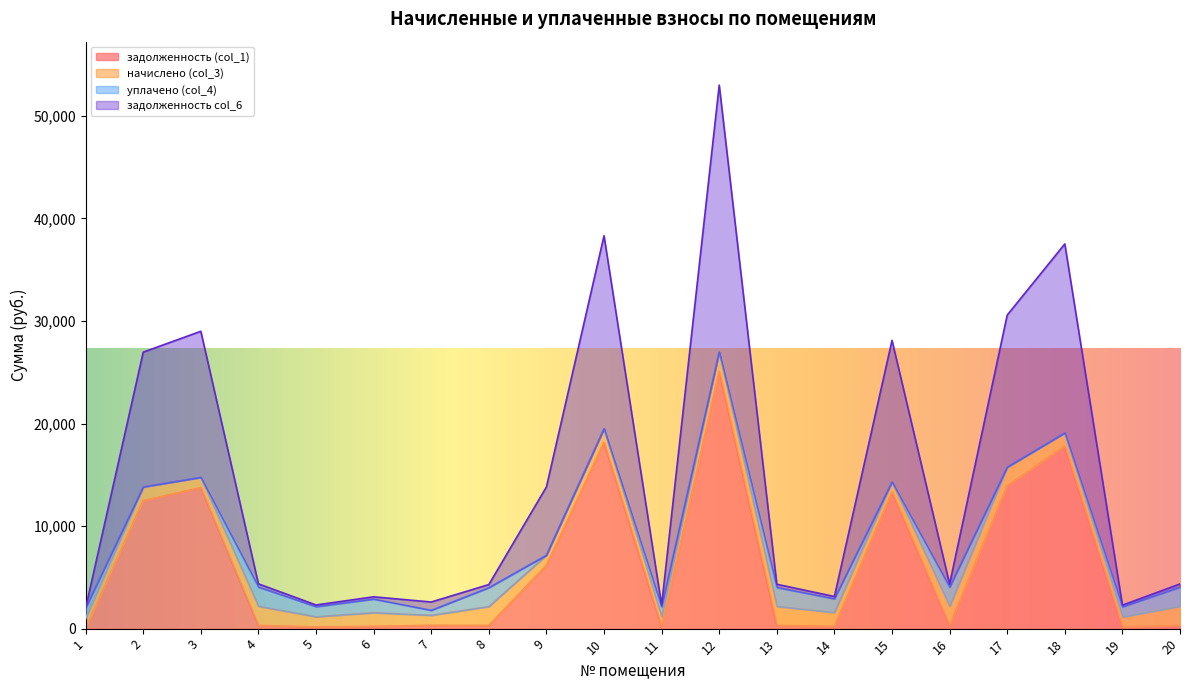

Between 20 and 15, which is larger?

15